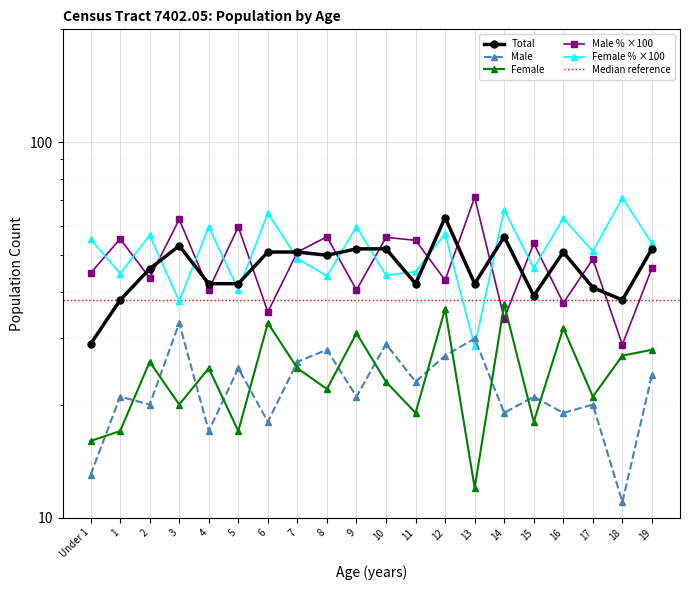

At which category does Total reach its first local peak?

3